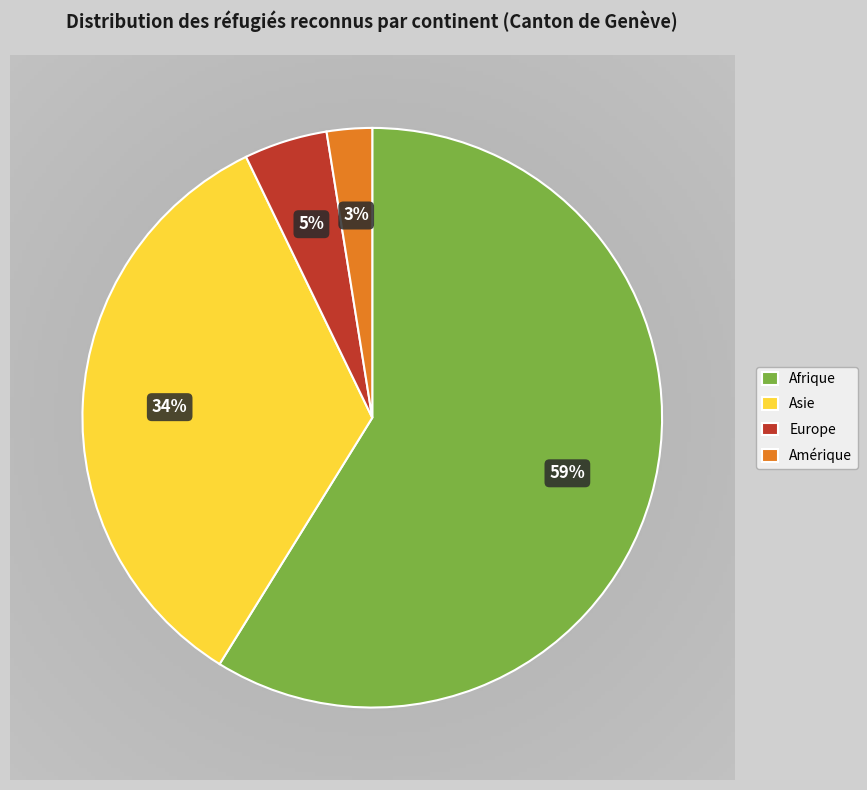

Between Asie and Europe, which is larger?

Asie